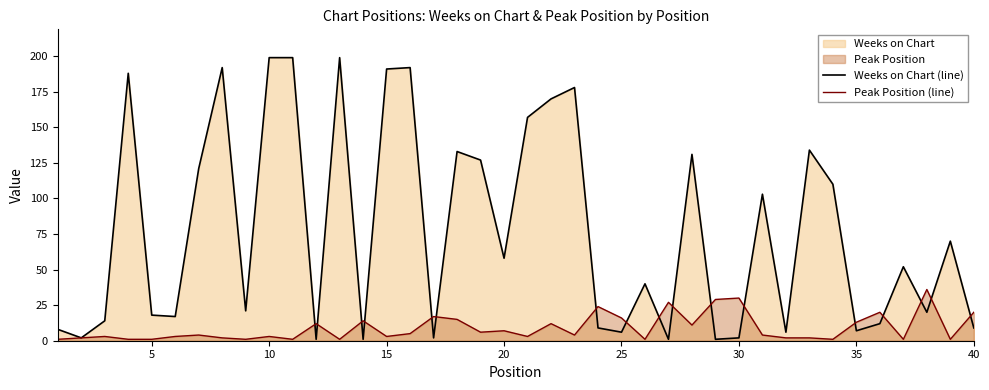

Which series has the largest total across all categories?

Weeks on Chart (line)